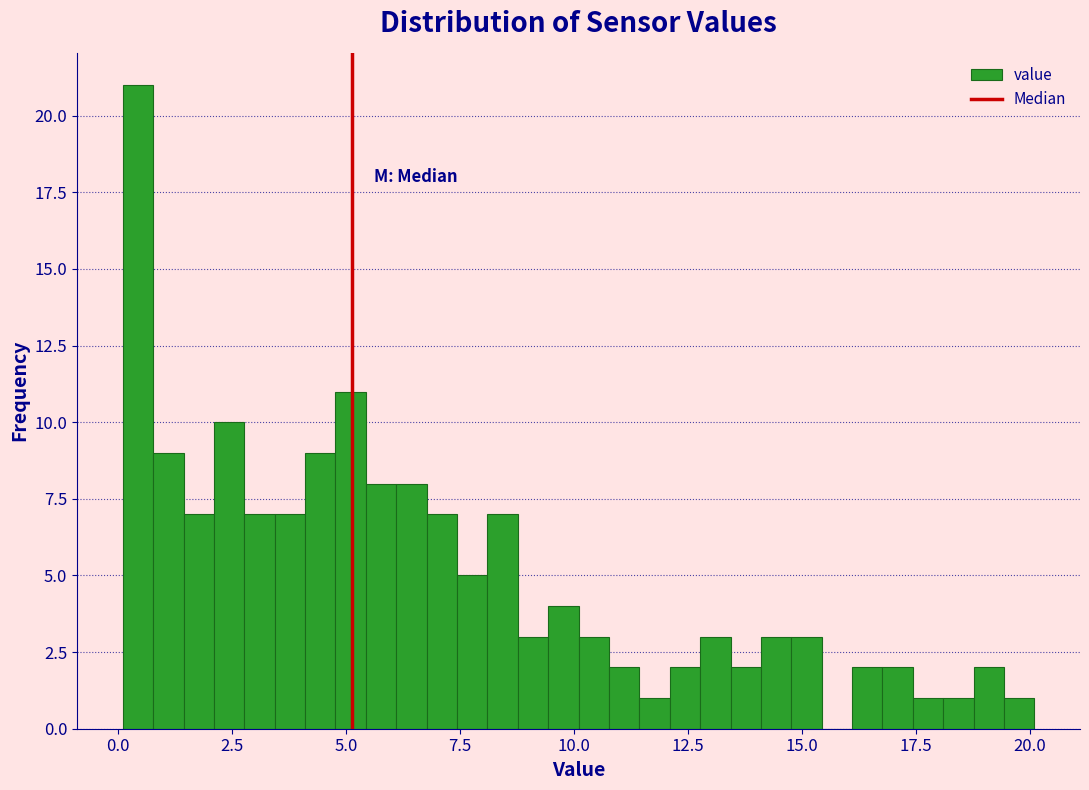

Around what value on the x-axis is the tallest bar? Give the approximate position of its centre, as read against the axis.

0.5